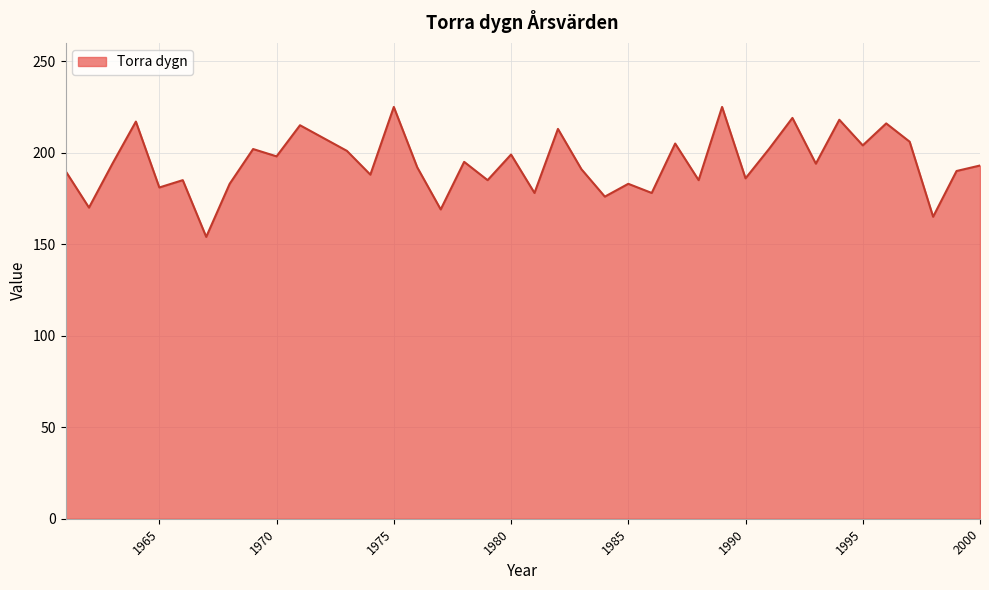

Count the number of categories in the chart.

40